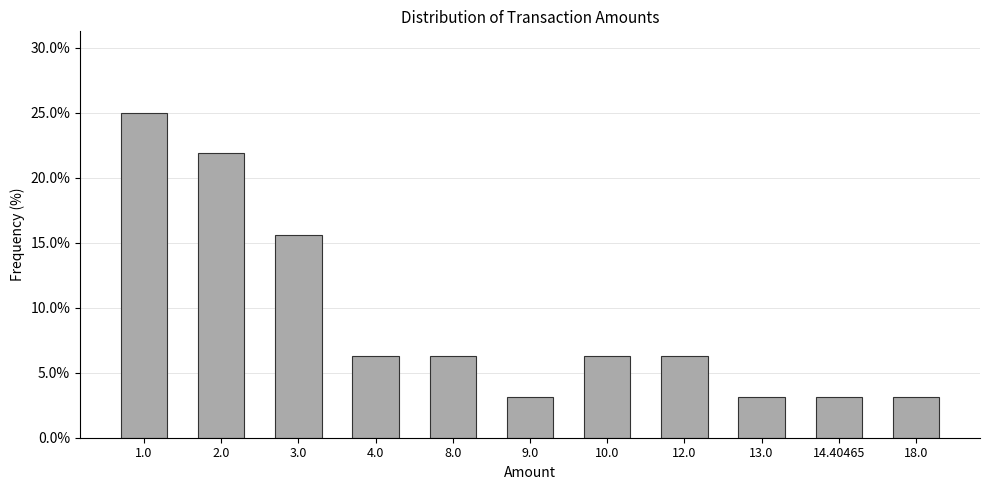

What is the label of the 3rd bar from the right?

13.0